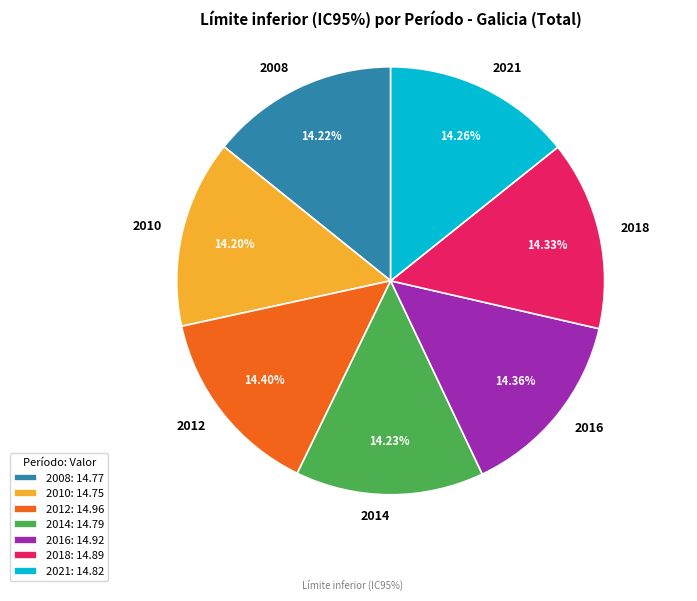

Count the number of slices in the pie.

7